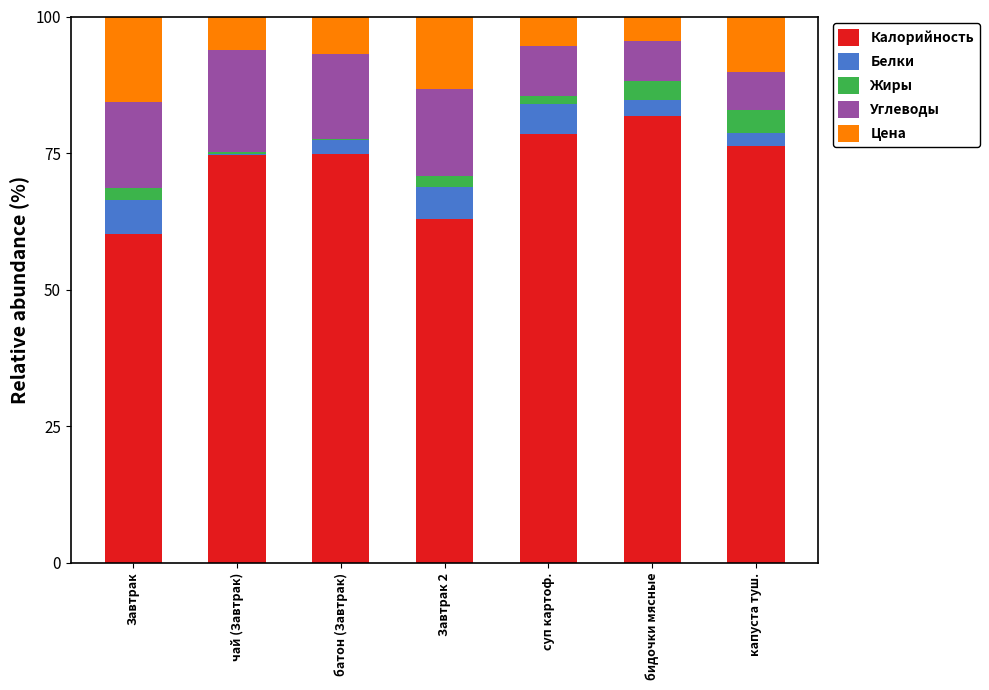

What is the highest value of the Калорийность series?

81.8